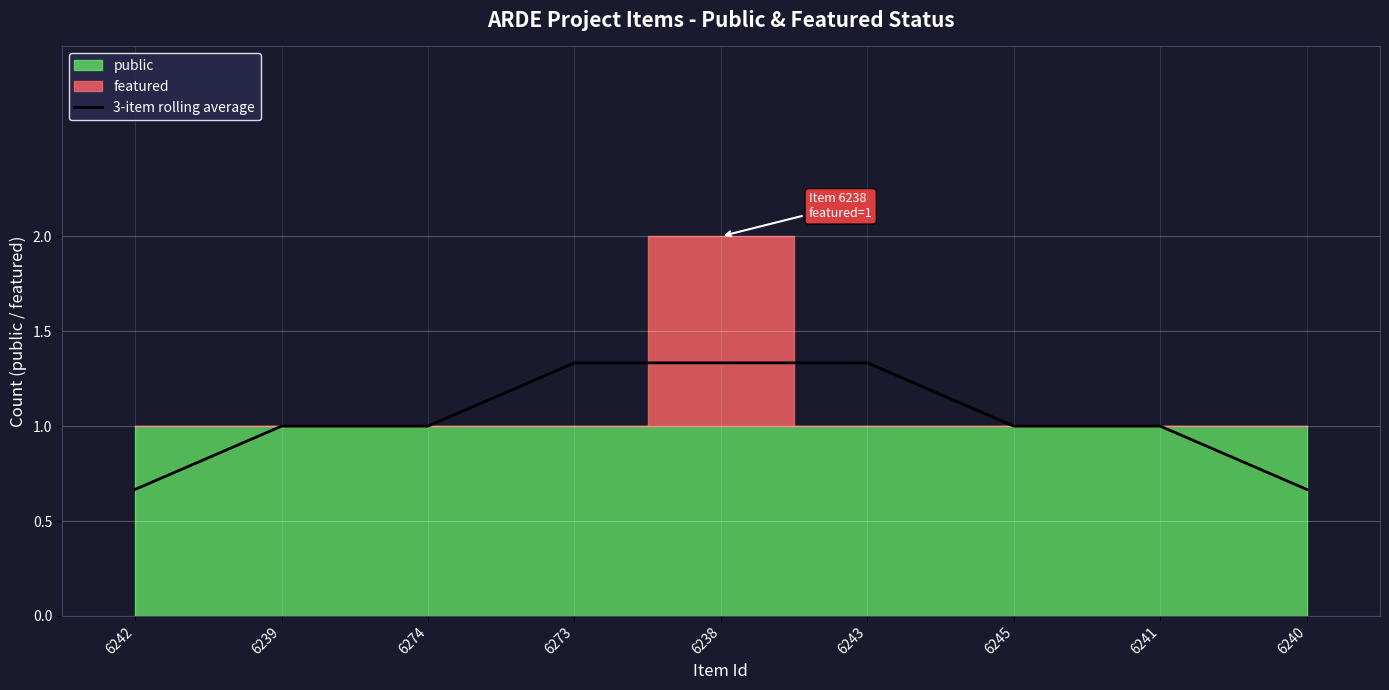

What position from the right is 6239?

8